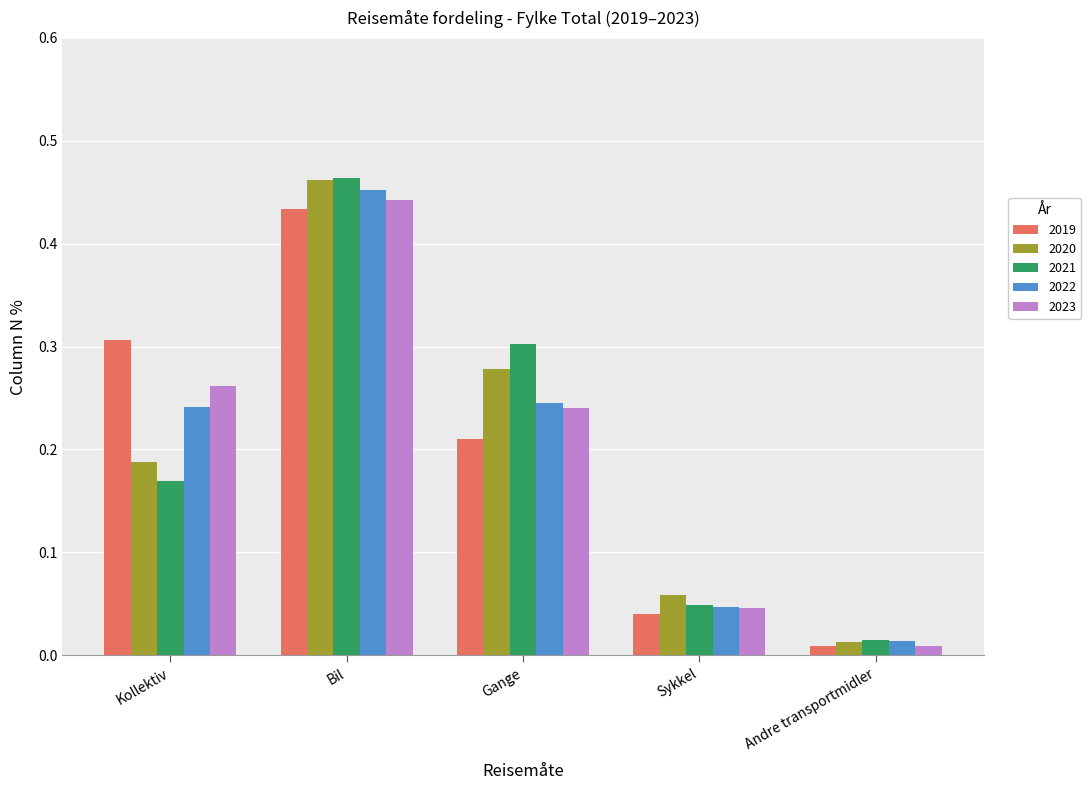

What are all the series names shown in the legend?

2019, 2020, 2021, 2022, 2023